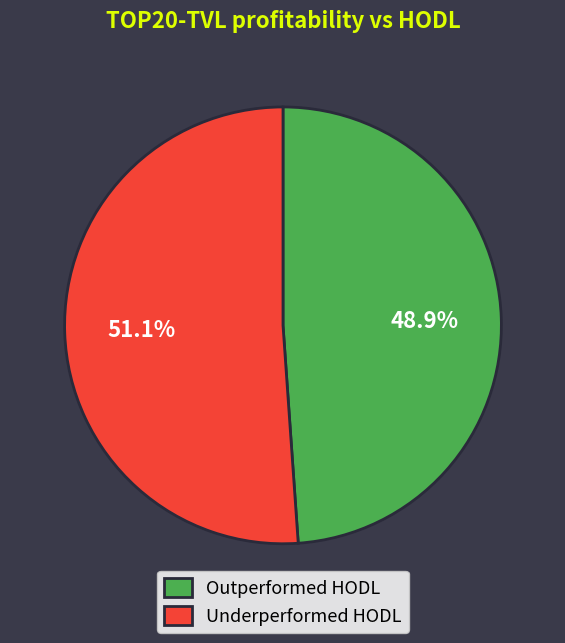

To the nearest percent, what is the difference between the largest and smallest slice percentages?

2%